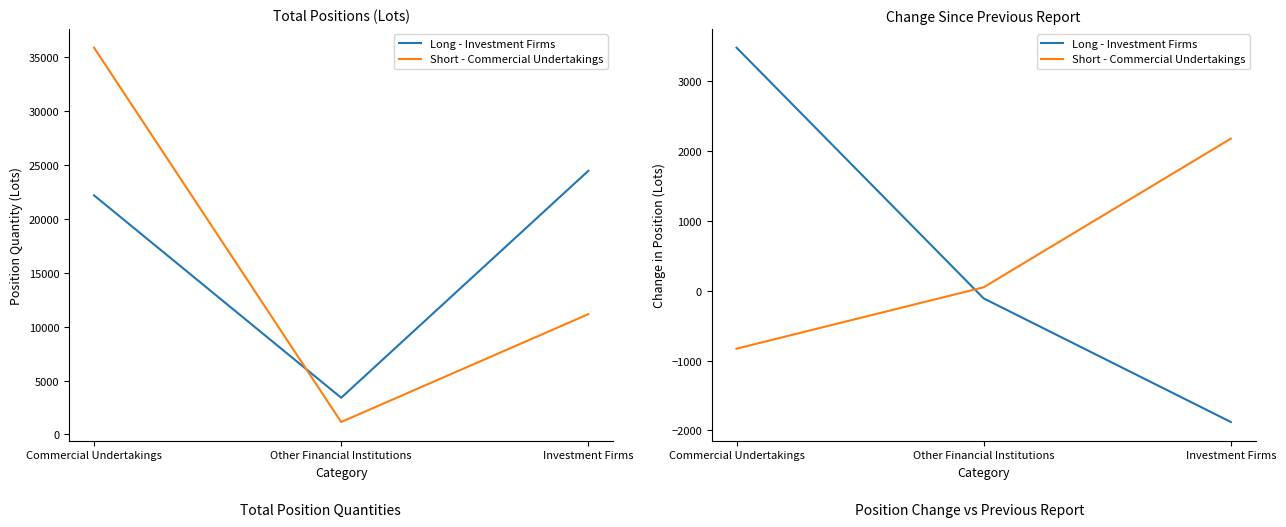

Reading right to left, extract all data points from this chart.

Long - Investment Firms: -1878.8	-109.3	3480.8
Short - Commercial Undertakings: 2177.7	50.0	-829.2